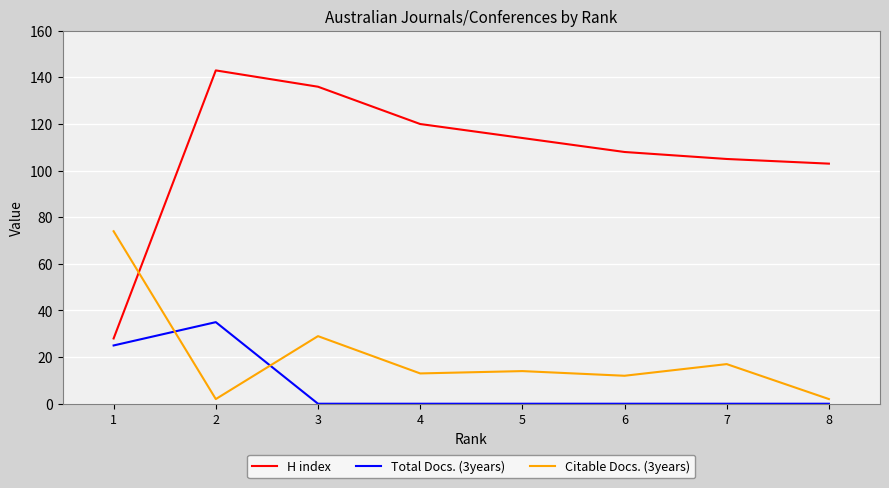

The Citable Docs. (3years) series shows 17 at 7. True or false?

True